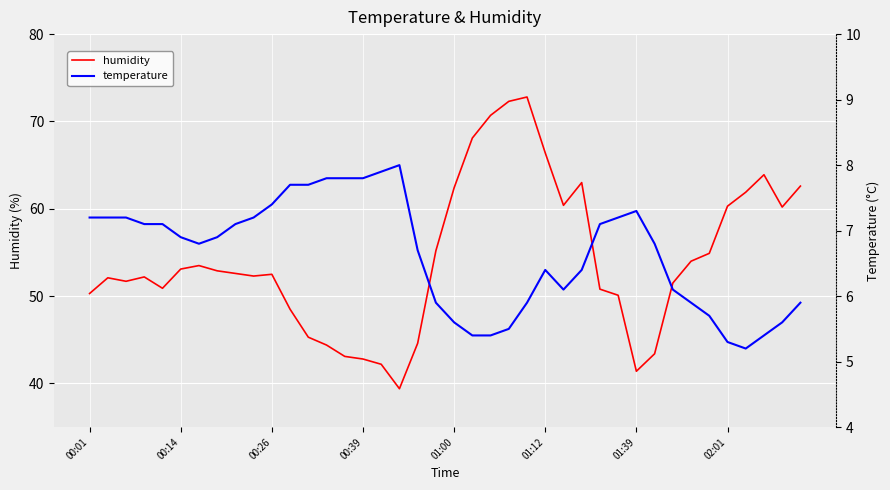

Which has a higher value, 8 or 38?

38